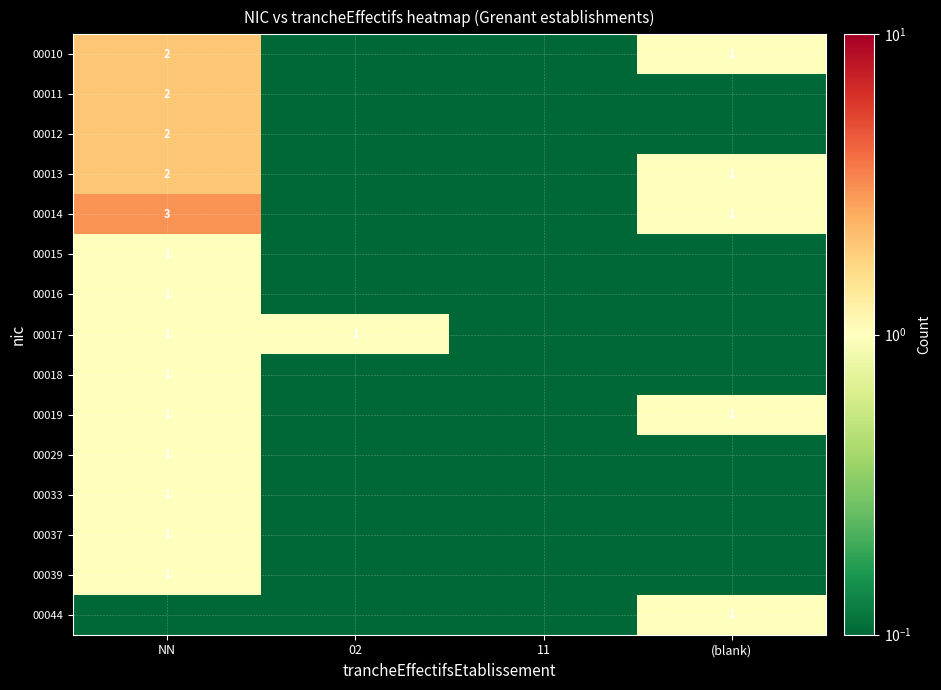

Is the value of 00012 at NN greater than the value of 00013 at (blank)?

Yes